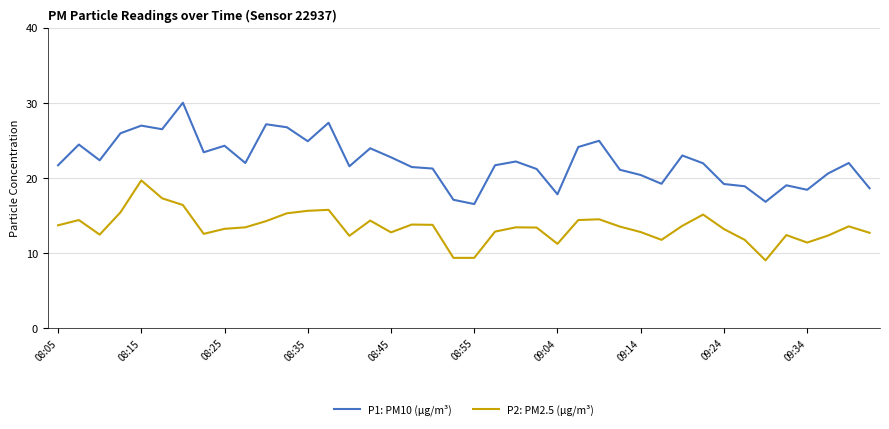

What is the lowest value of the P2: PM2.5 (µg/m³) series?

9.0